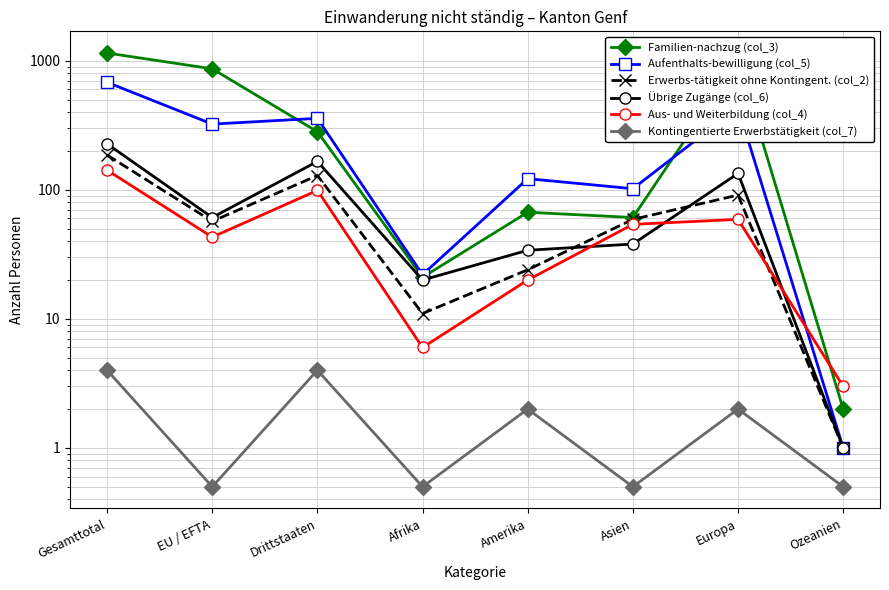

At Ozeanien, list the series in order from smallest to largest.

Kontingentierte Erwerbstätigkeit (col_7), Aufenthalts-bewilligung (col_5), Erwerbs-tätigkeit ohne Kontingent. (col_2), Übrige Zugänge (col_6), Familien-nachzug (col_3), Aus- und Weiterbildung (col_4)